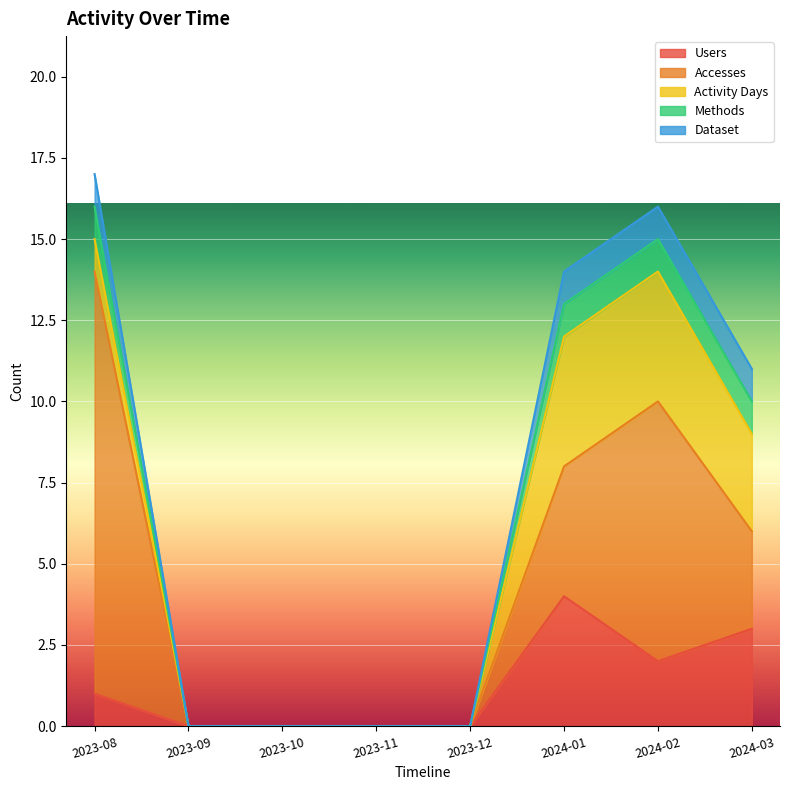

Reading left to right, list all the values displayed in this chart.

Users: 1	0	0	0	0	4	2	3
Accesses: 13	0	0	0	0	4	8	3
Activity Days: 1	0	0	0	0	4	4	3
Methods: 1	0	0	0	0	1	1	1
Dataset: 1	0	0	0	0	1	1	1